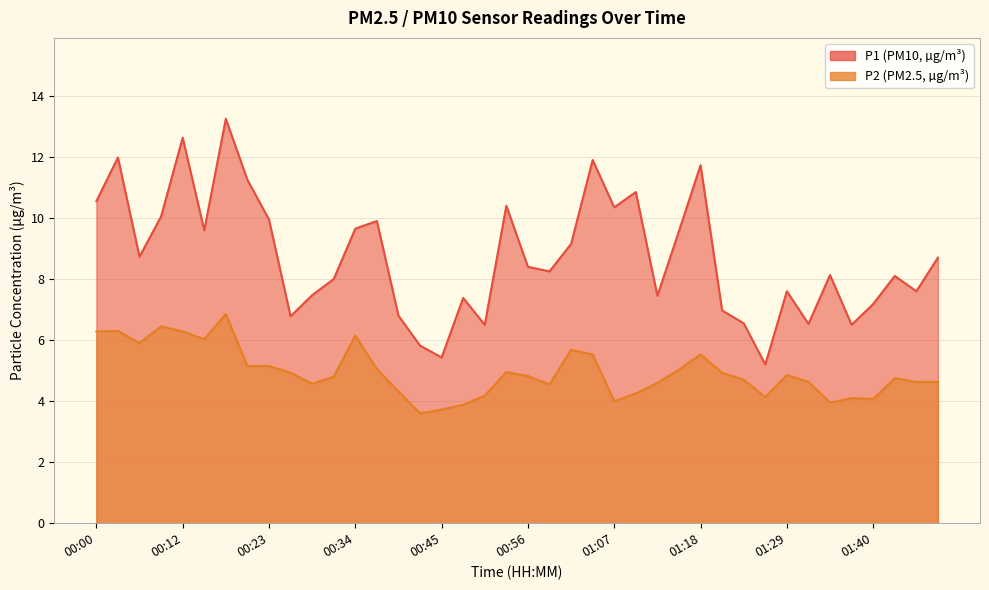

At 00:39, list the series in order from smallest to largest.

P2, P1